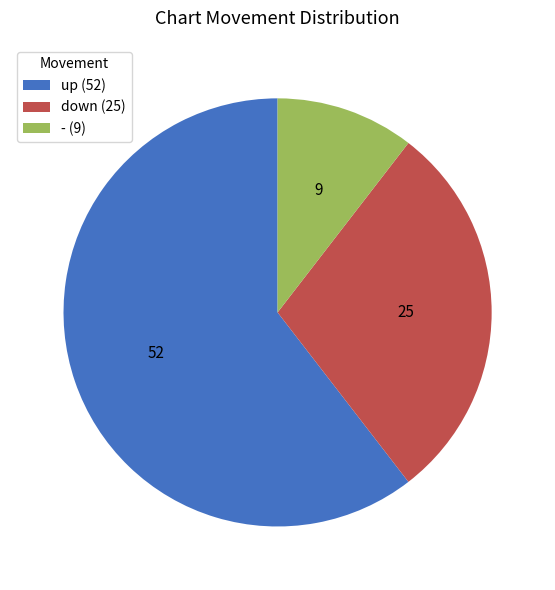

What is the largest slice in the pie chart?

up